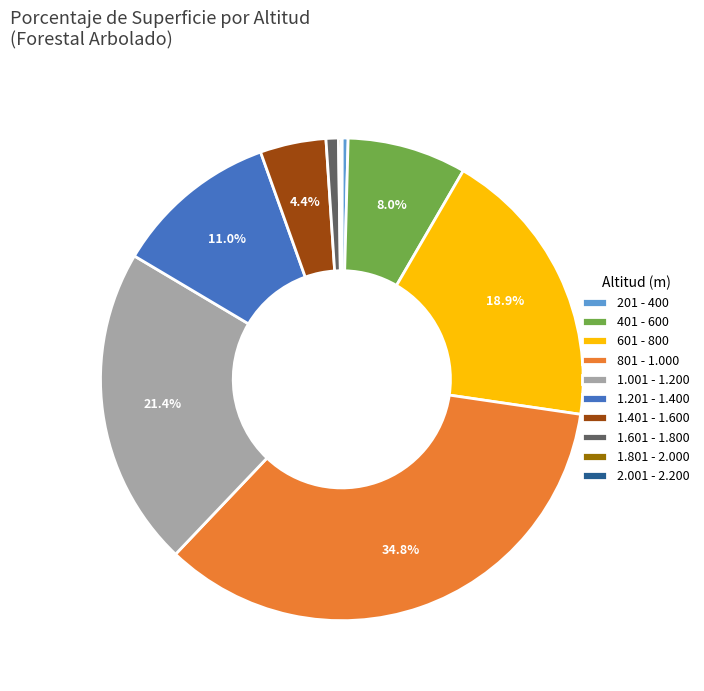

What percentage do 801 - 1.000 and 401 - 600 together represent?

42.8%